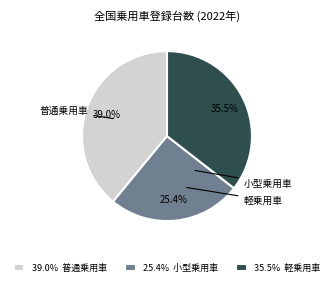

Rank the categories by value from highest to lowest.

39.0% 普通乗用車, 35.5% 軽乗用車, 25.4% 小型乗用車